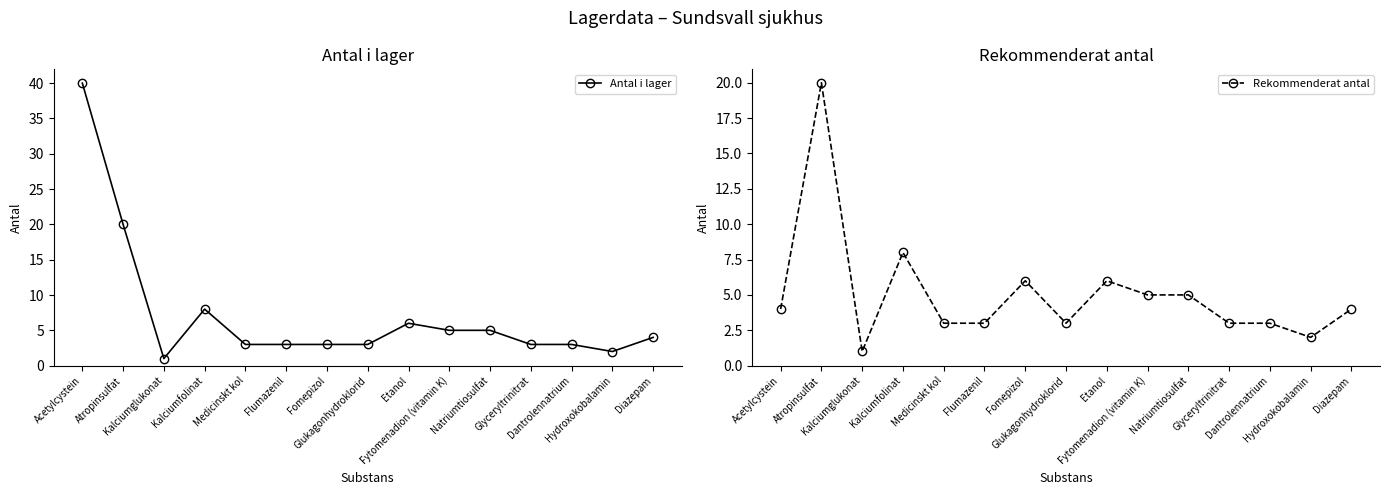

True or false: Rekommenderat antal has a value of 10 at Etanol.

False